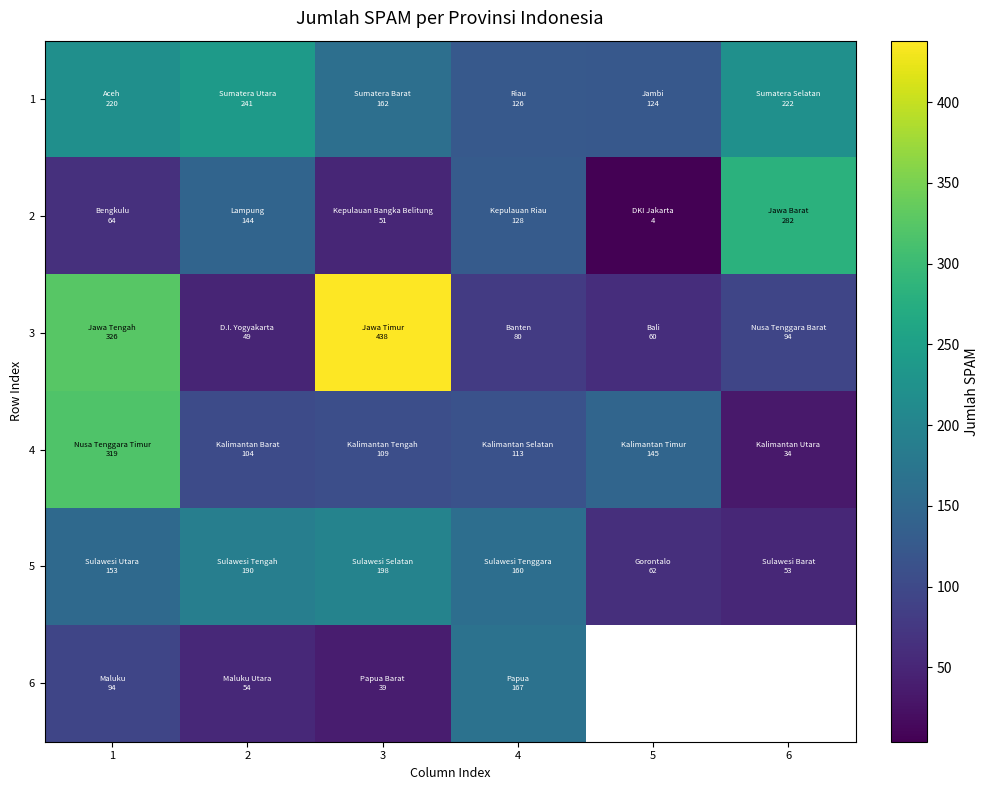

Rank the series by their maximum value, from lowest to highest.

6, 5, 1, 2, 4, 3